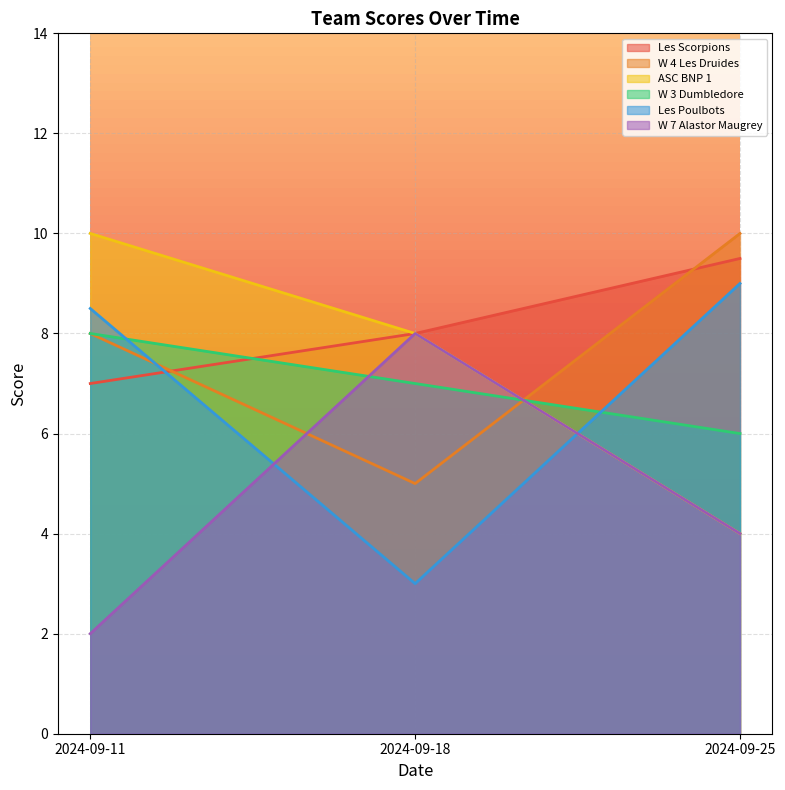

What is the value of the Les Poulbots point at the 3rd from the left?

9.0